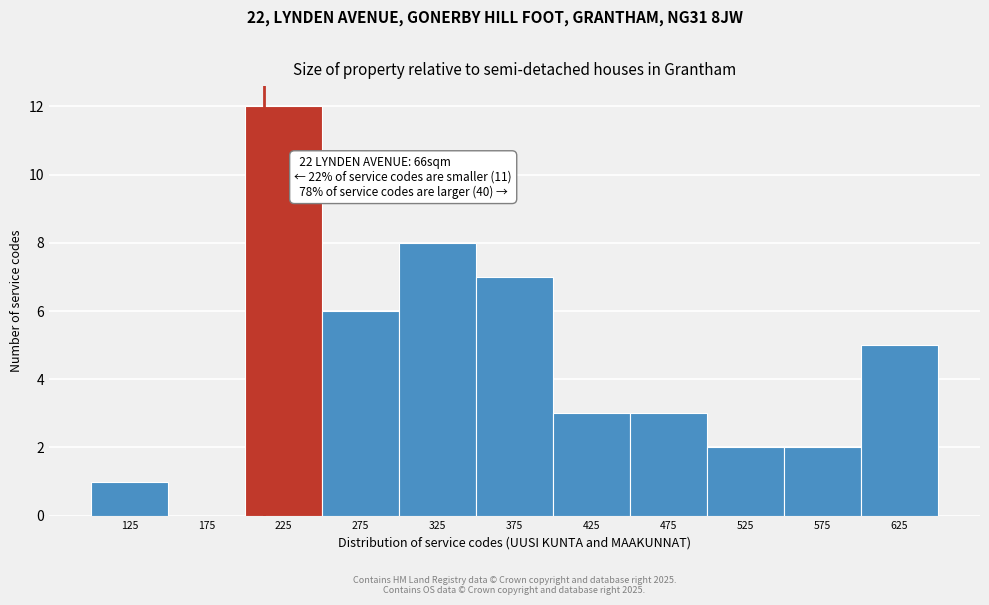

Over which range of the x-axis is the bar tallest?

200 to 250